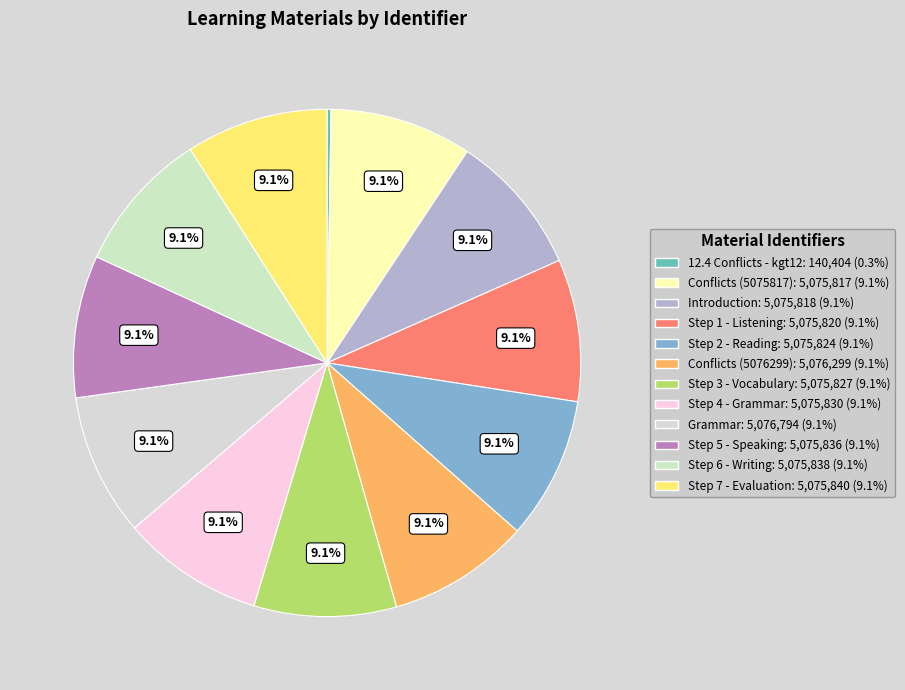

What percentage is the Step 3 - Vocabulary slice, to the nearest percent?

9%